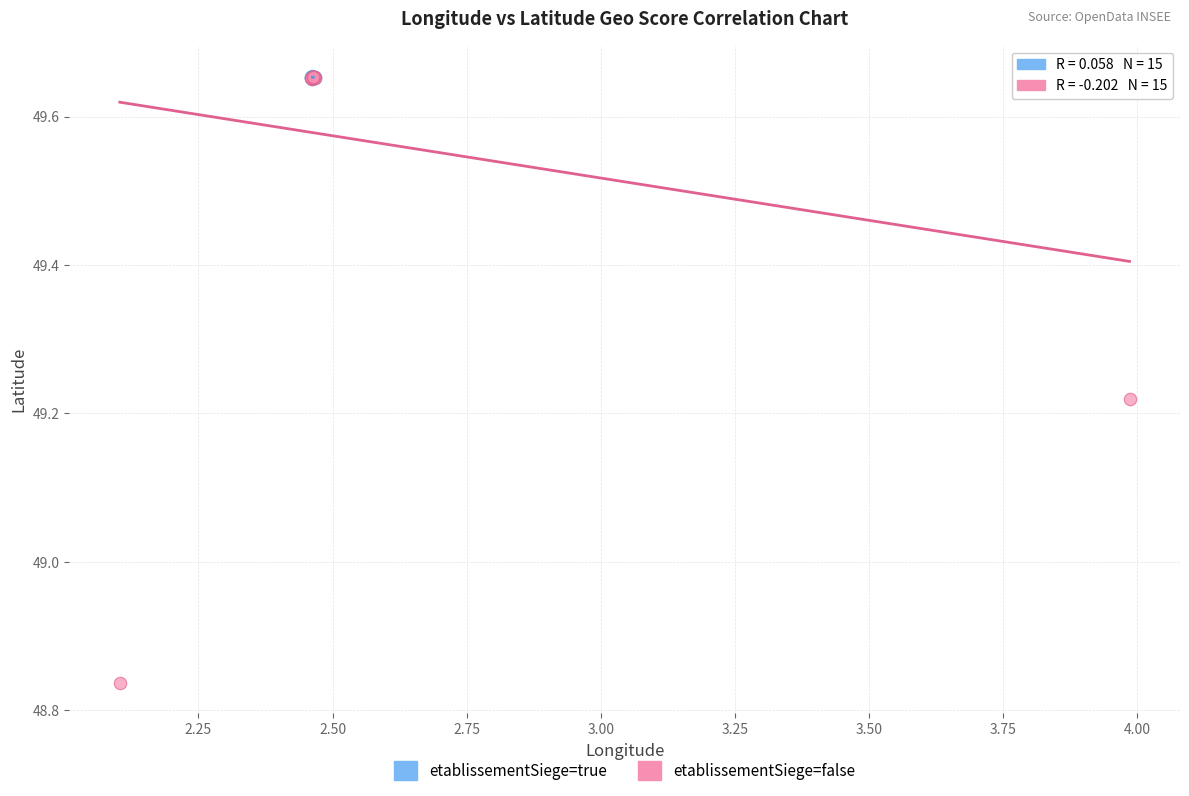

Which series has the widest spread of Y values?

etablissementSiege=false